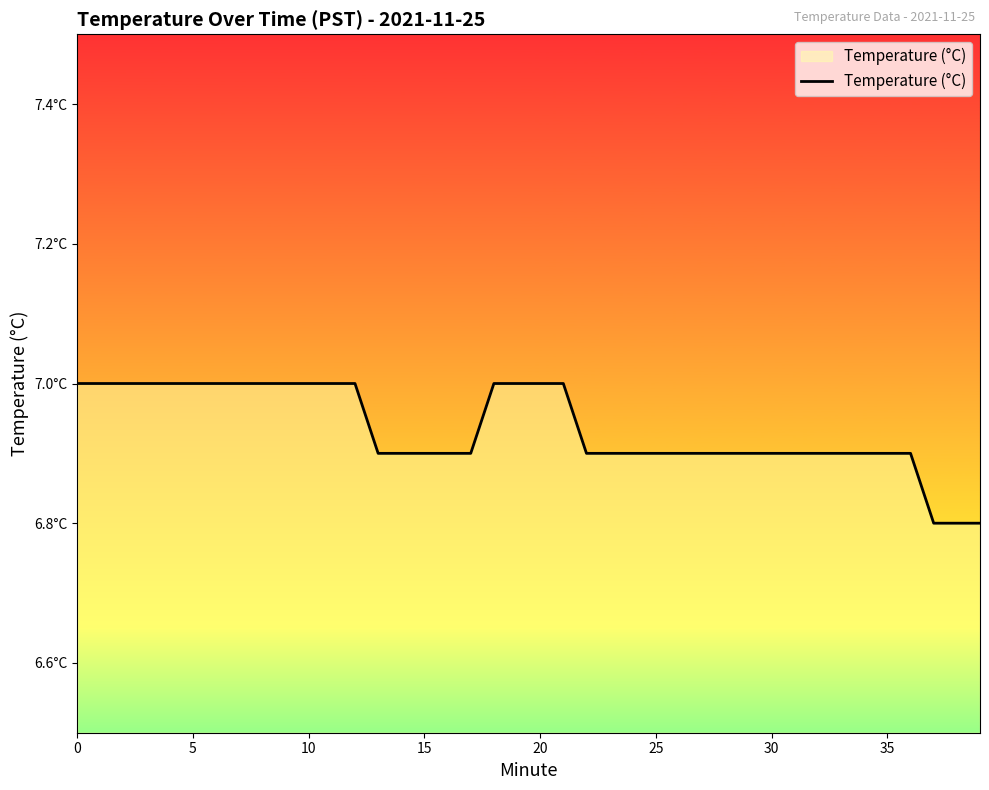

Does the chart display data point markers on the line(s)?

No